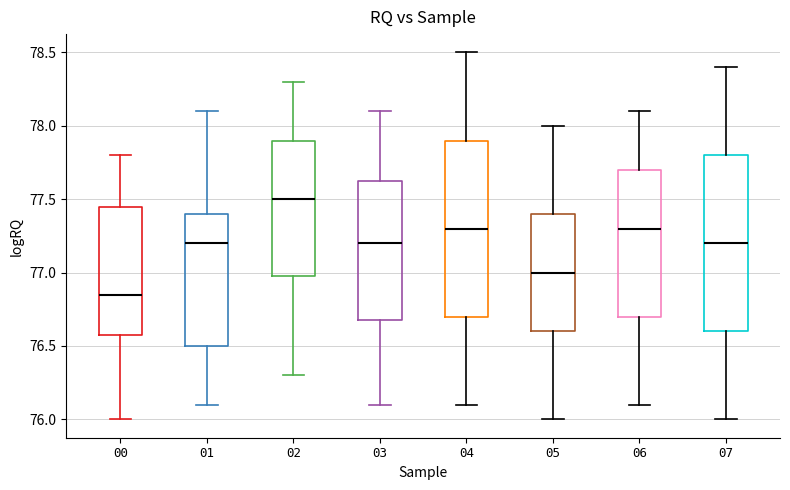

Where is the lower edge of the box at x = 05 on the y-axis? The values are not printed on the chart, so give them approximately, as read against the axis.

76.60